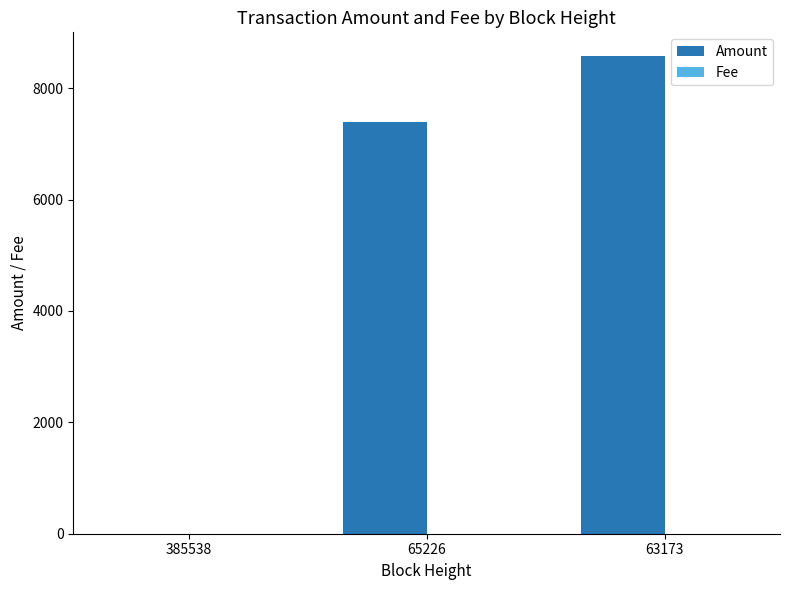

At which category is the sum across all series the highest?

63173